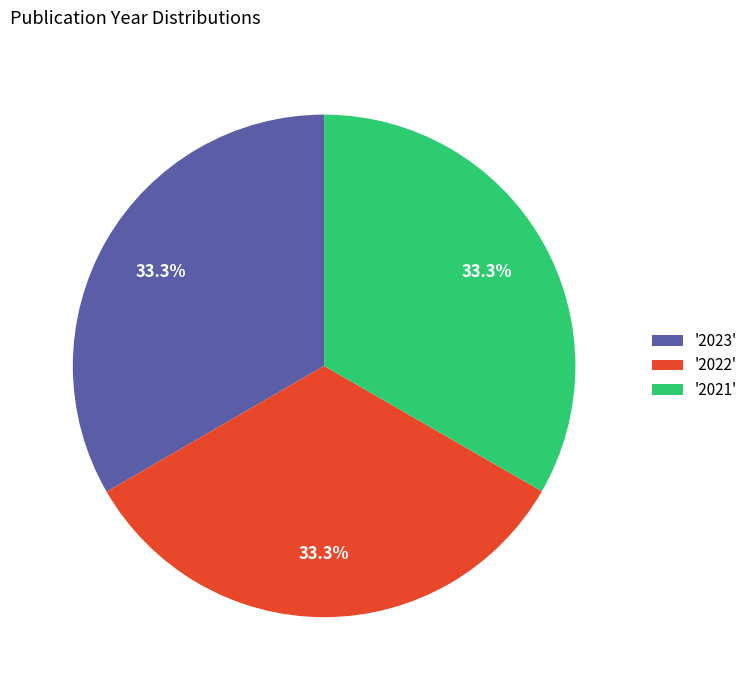

How many segments does this pie chart have?

3